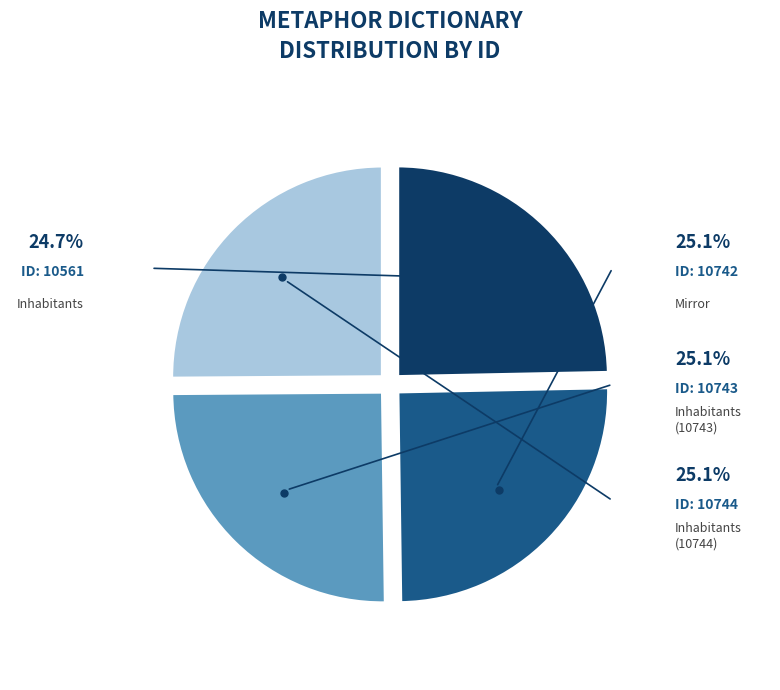

Does Mirror (10742) account for over 50% of the chart?

No